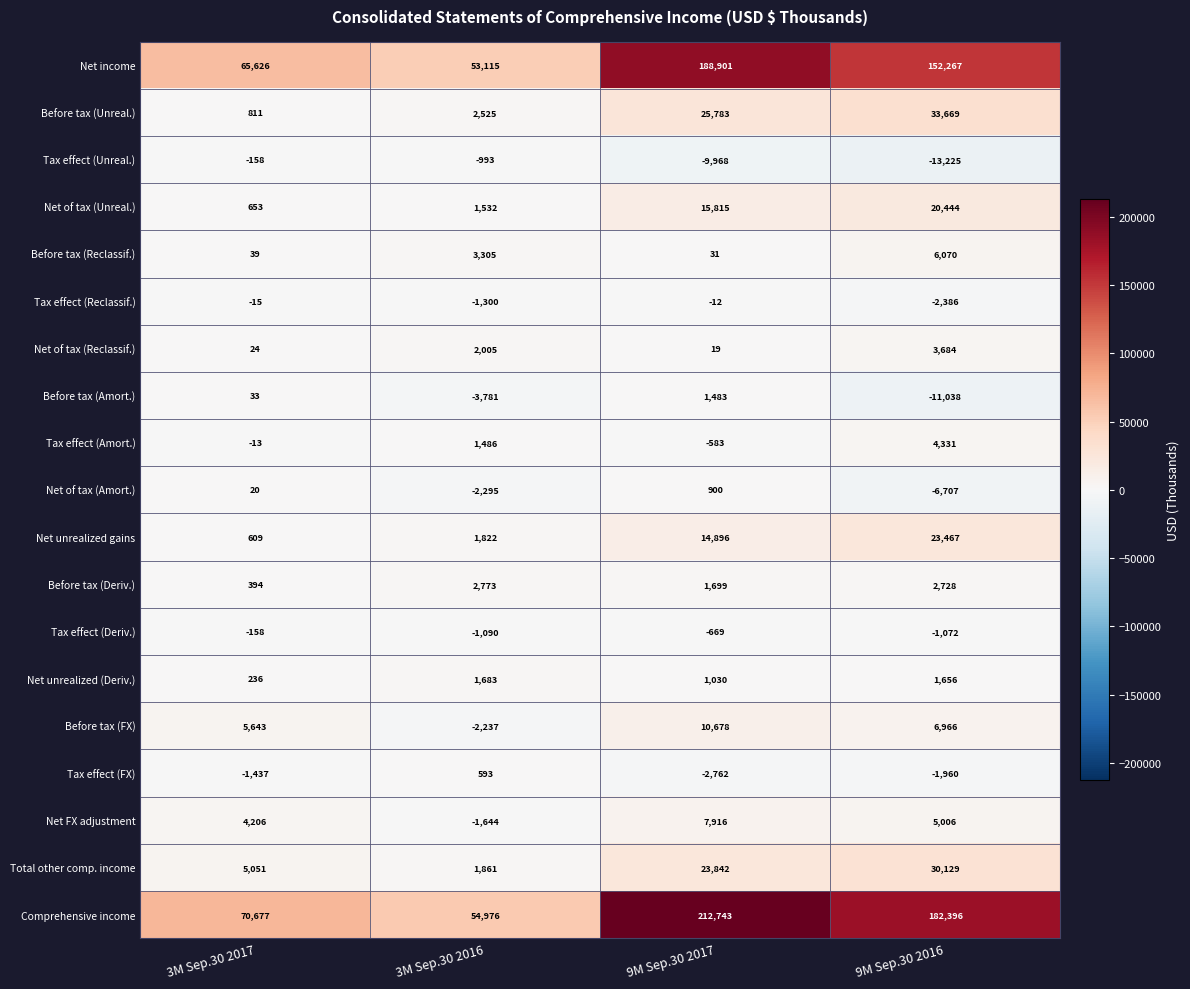

What is the total value across all series at 9M Sep.30 2017?

491742